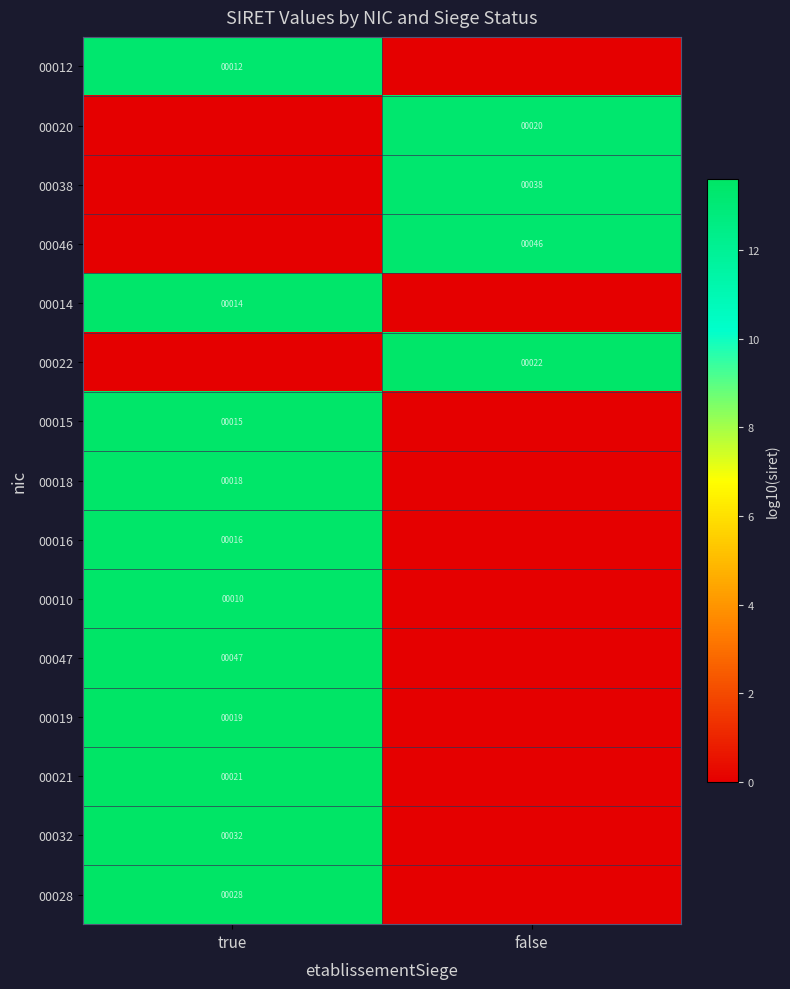

The value of 00015 at true is 15. True or false?

True